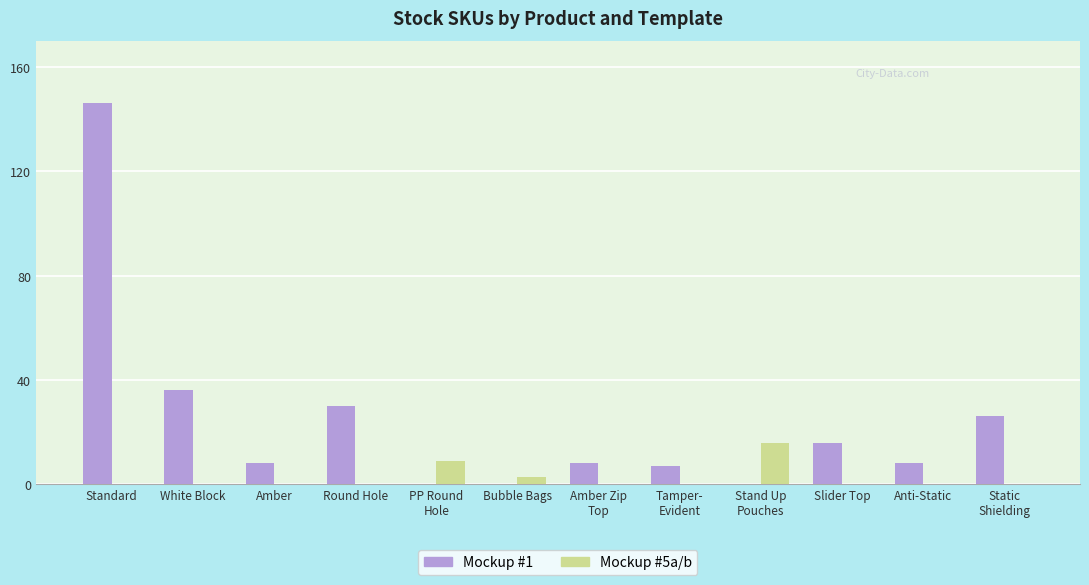

Between White Block and Slider Top, which series saw the biggest shift?

Mockup #1